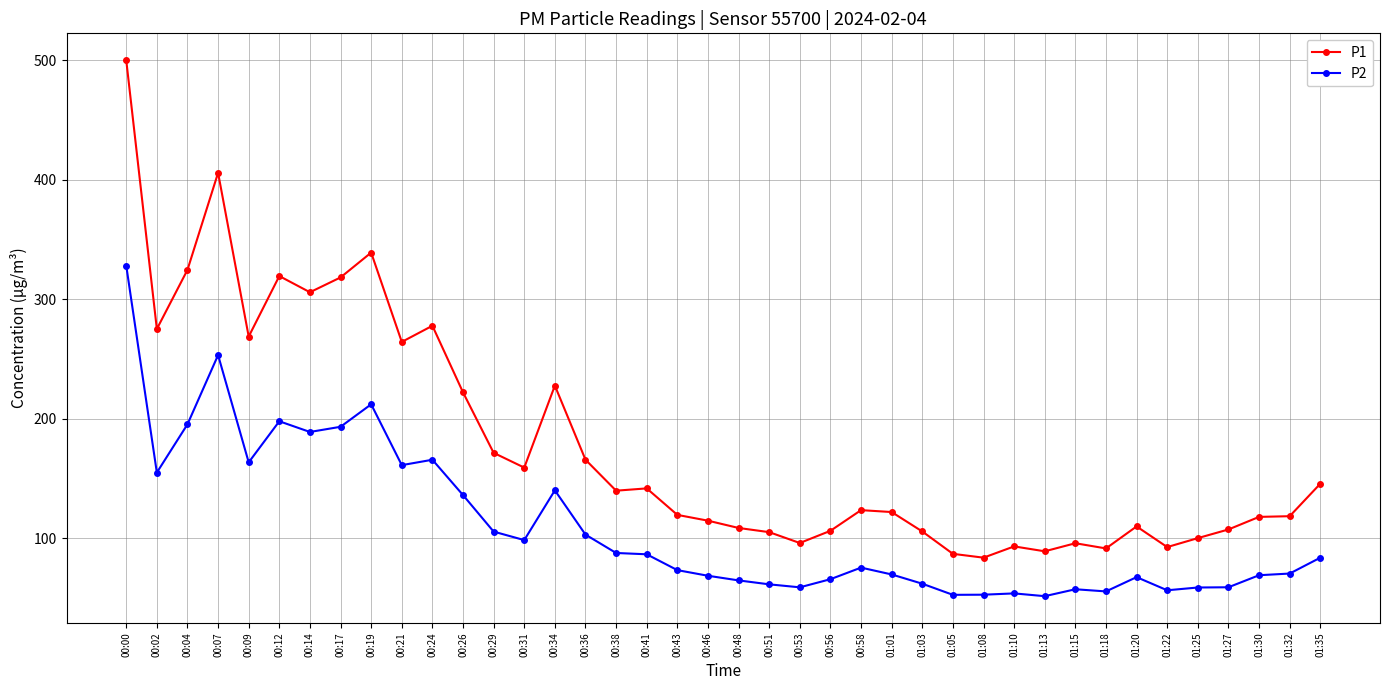

What is the sum of all P1 values?

7153.4